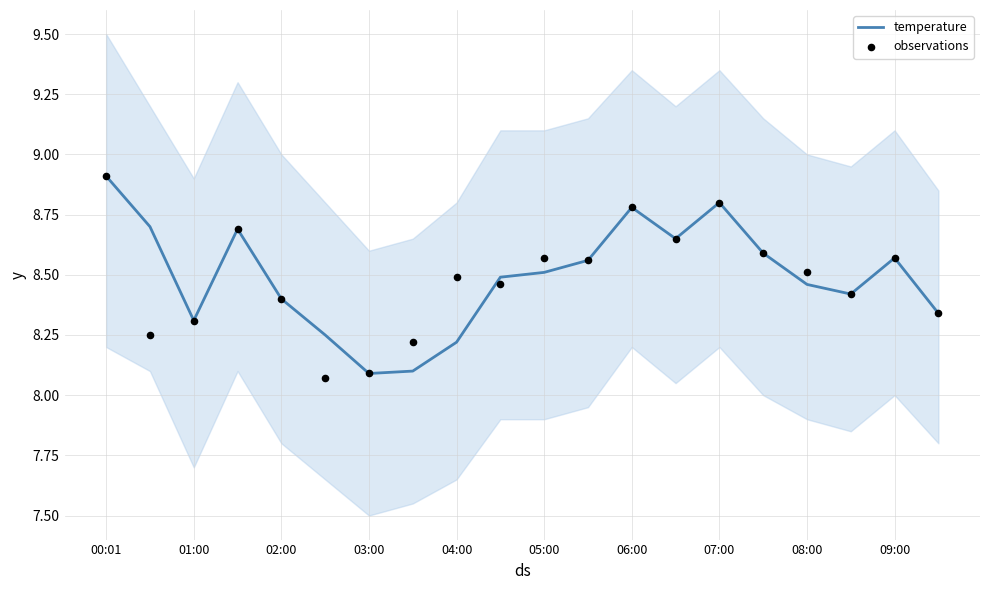

What are all the series names shown in the legend?

temperature, observations